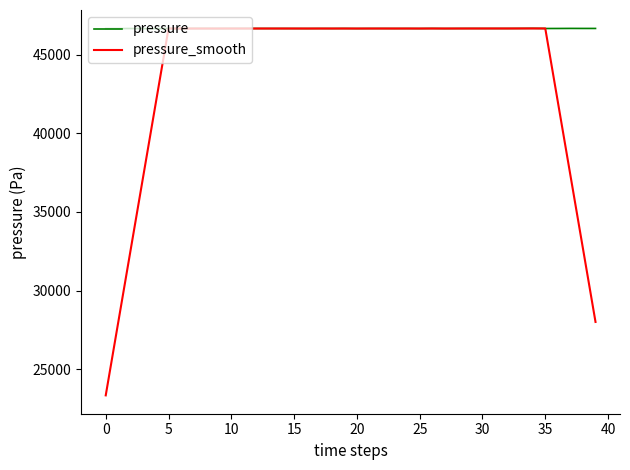

What is the minimum value shown in the chart?

23332.2